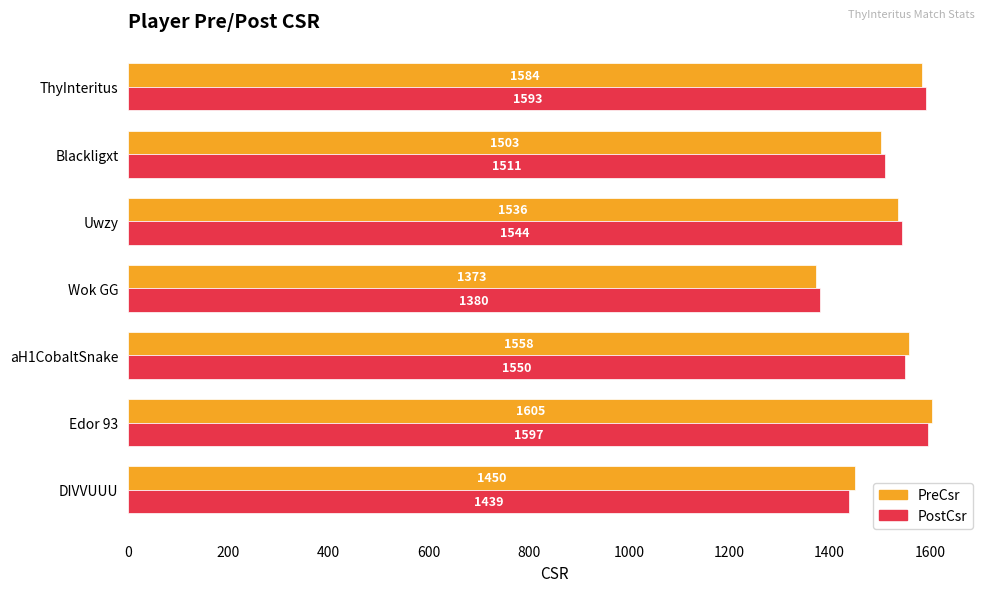

The value of PostCsr at aH1CobaltSnake is 2071. True or false?

False